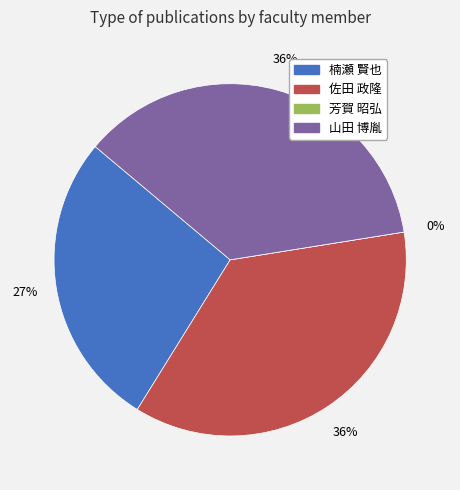

Rank the categories by value from lowest to highest.

芳賀 昭弘, 楠瀬 賢也, 佐田 政隆, 山田 博胤